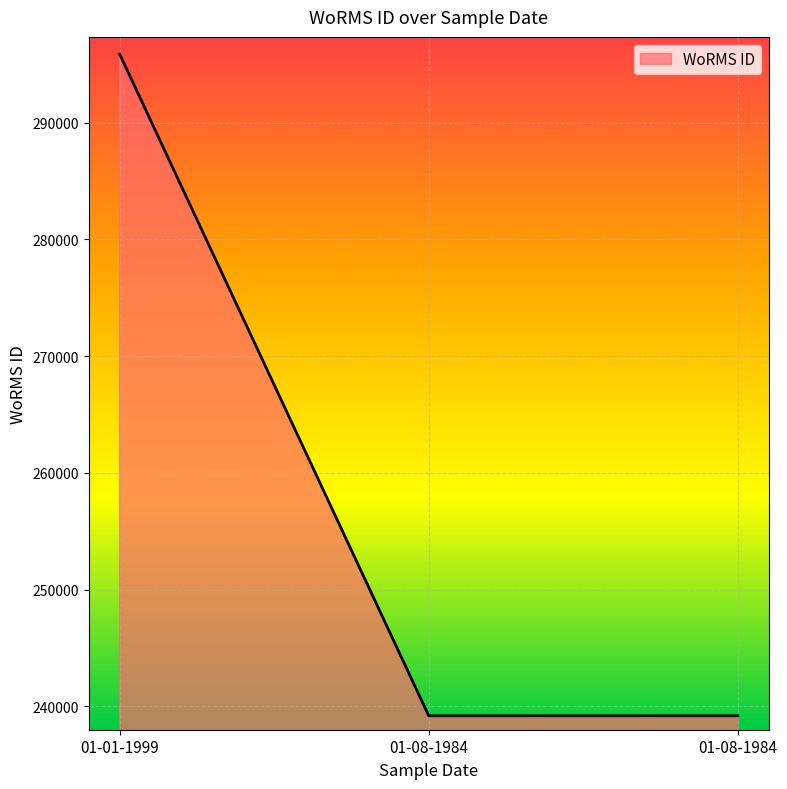

What is the label of the 3rd point from the right?

01-01-1999